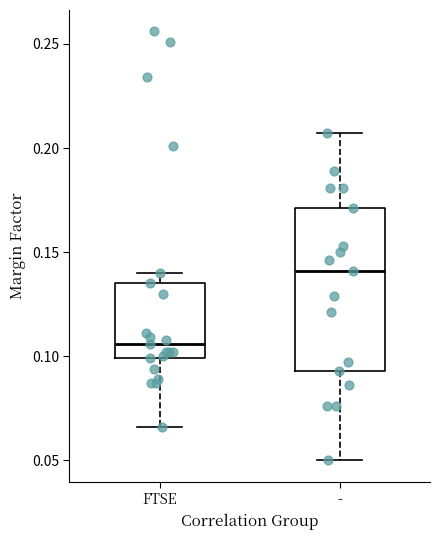

Which box's median line is the highest?

-